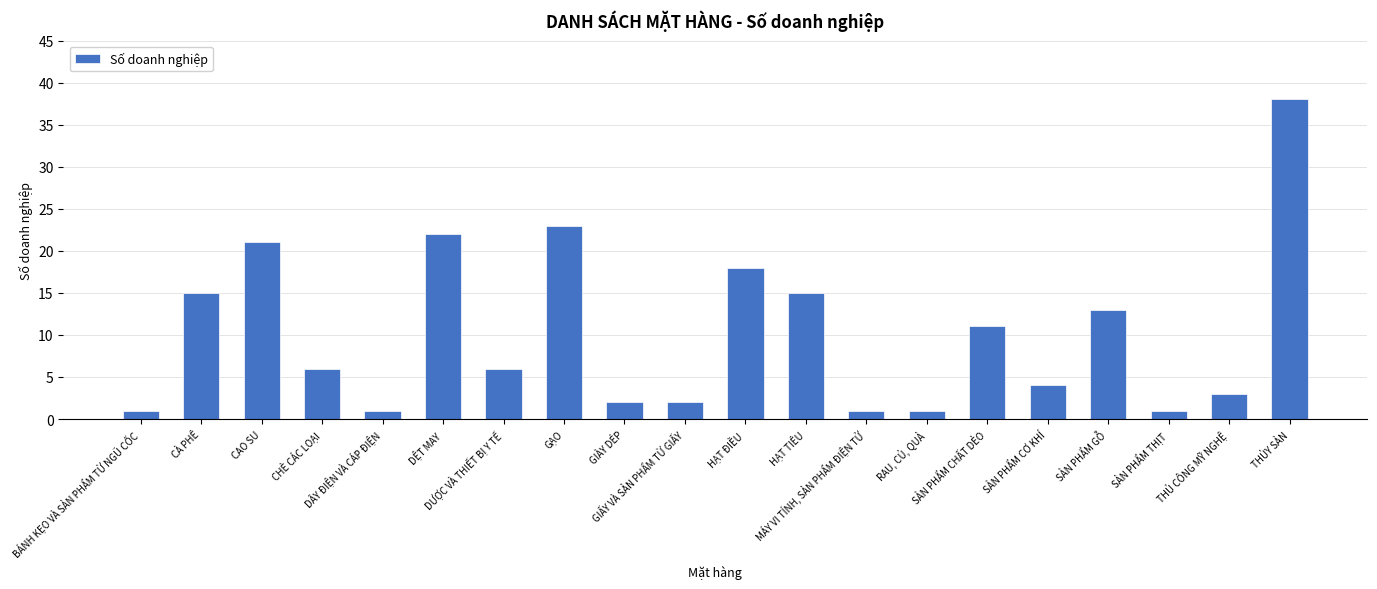

What is the difference between the values at DỆT MAY and GIẤY VÀ SẢN PHẨM TỪ GIẤY?

20